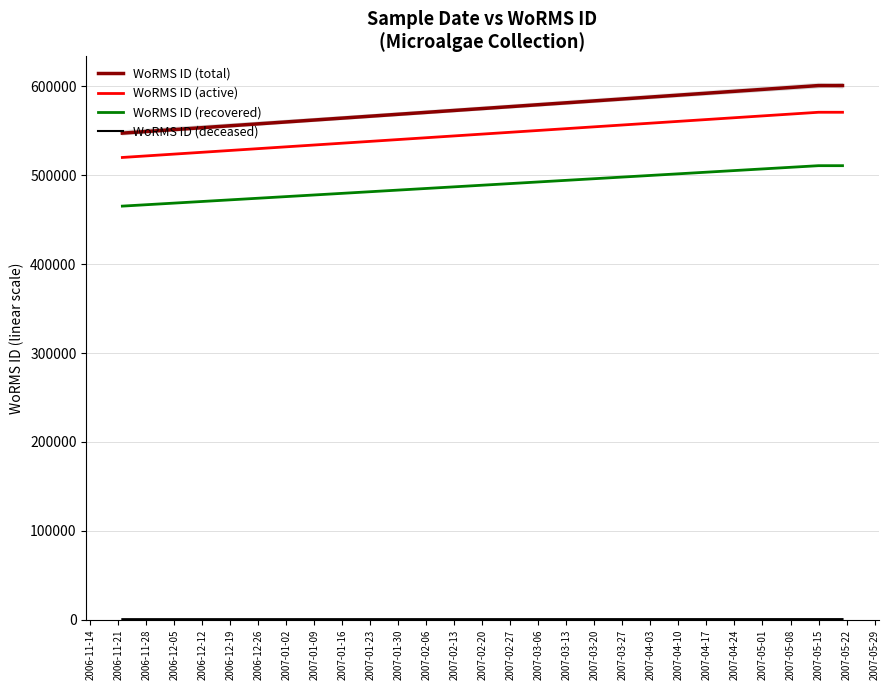

Rank the series by their maximum value, from highest to lowest.

WoRMS ID (total), WoRMS ID (active), WoRMS ID (recovered), WoRMS ID (deceased)